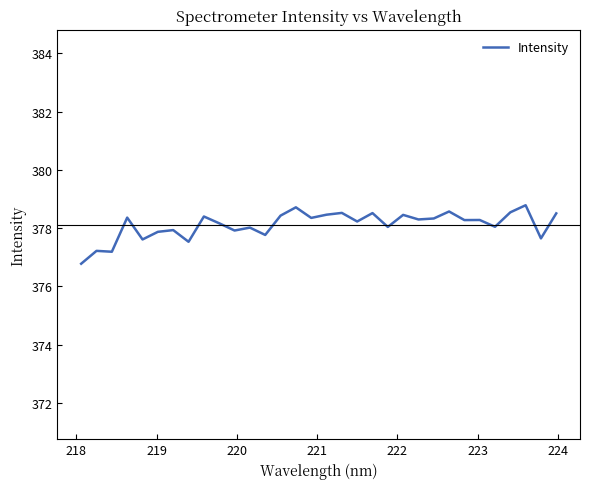

What is the difference between the maximum and minimum values?

2.0